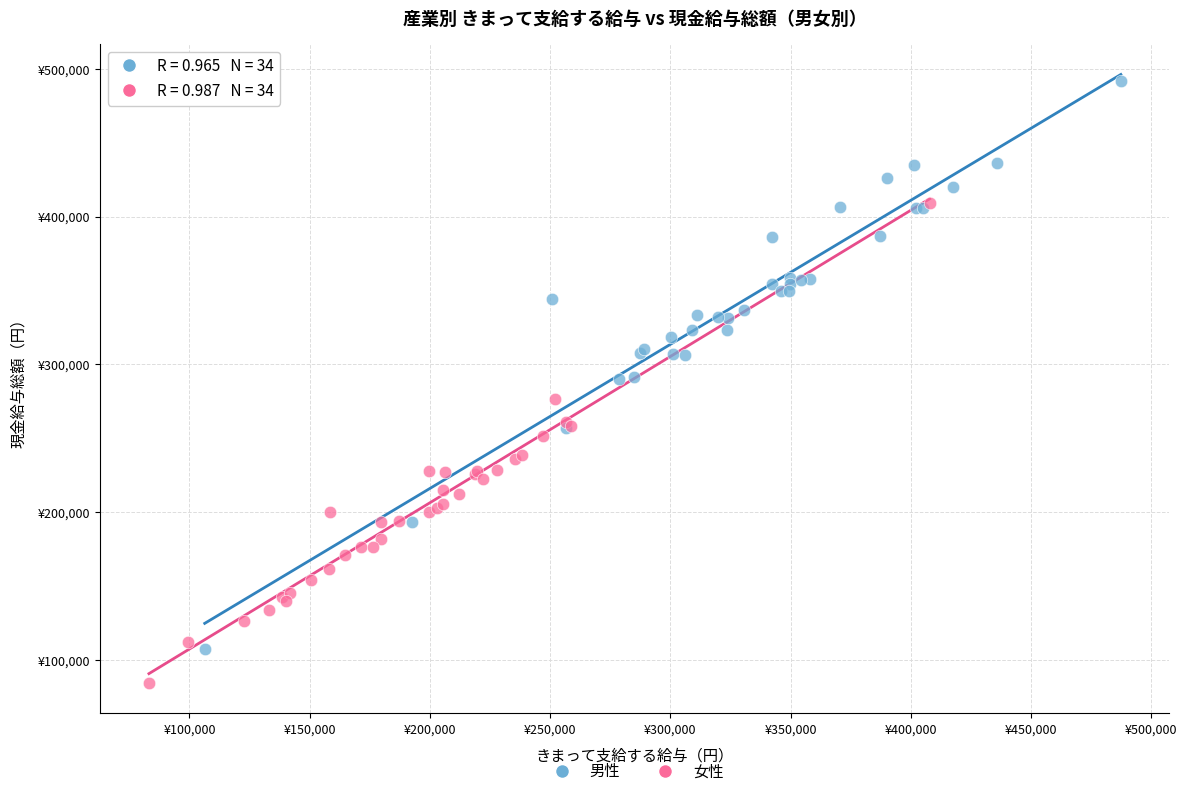

Which series reaches the maximum Y coordinate?

男性